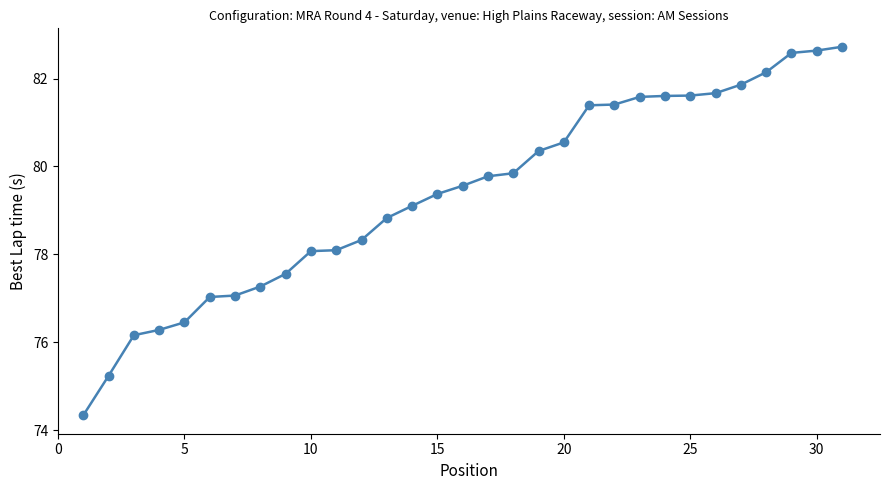

What is the minimum value shown in the chart?

74.3